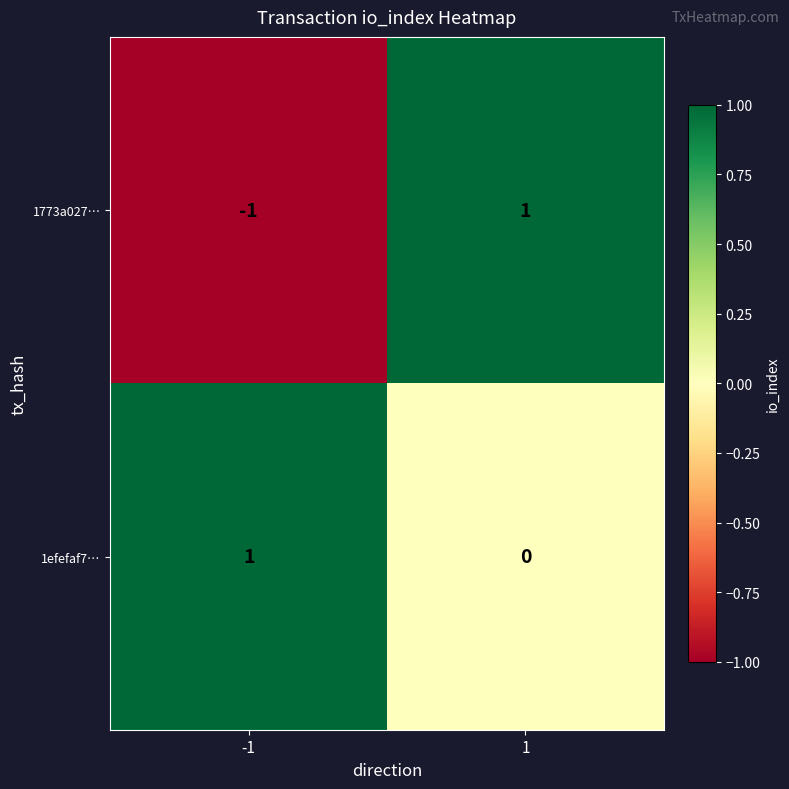

What is the spread (max minus min) of values at 1?

1